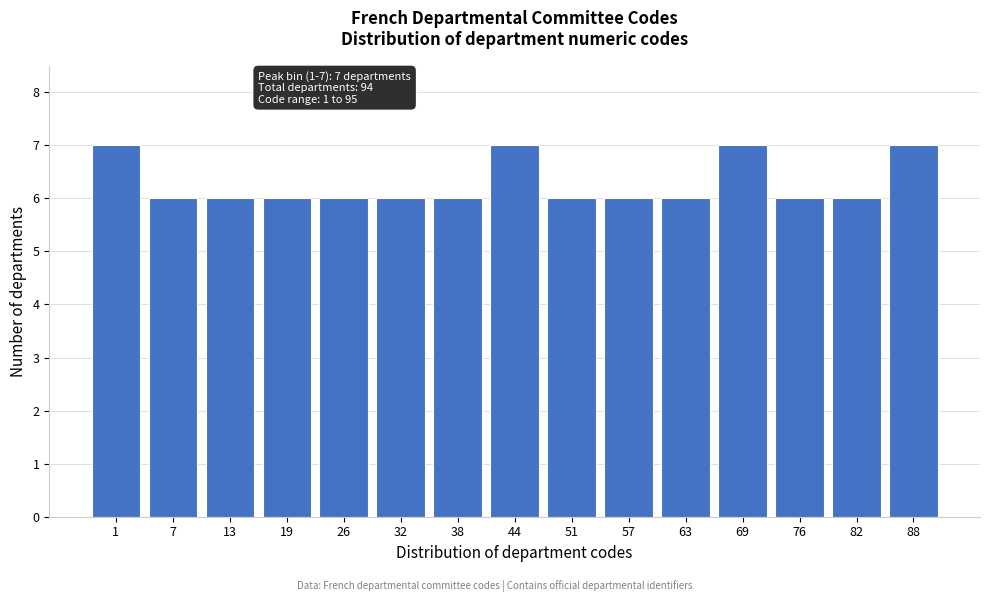

Reading left to right, list all the values displayed in this chart.

7	6	6	6	6	6	6	7	6	6	6	7	6	6	7